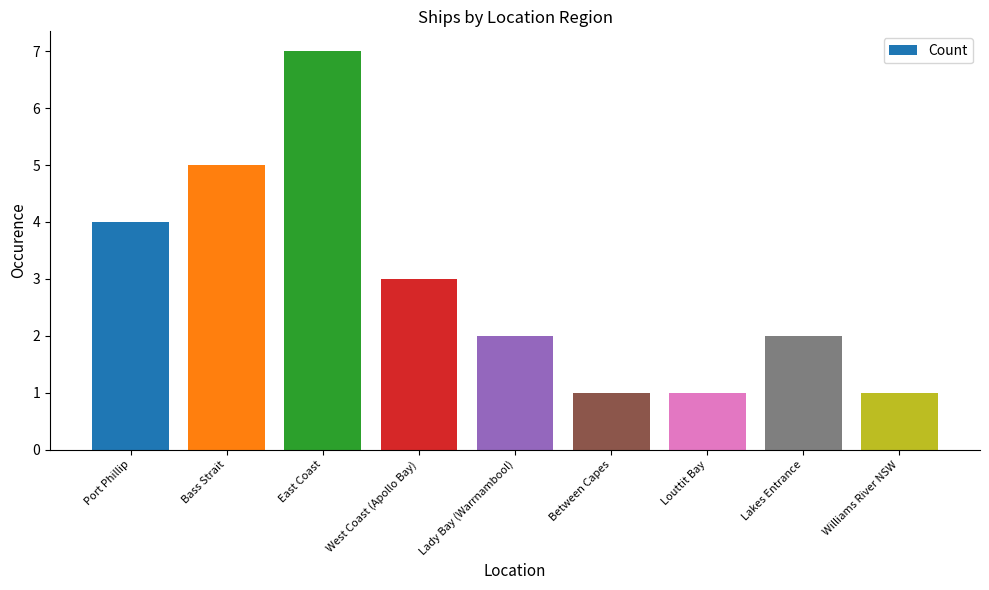

What is the label of the 1st bar from the right?

Williams River NSW